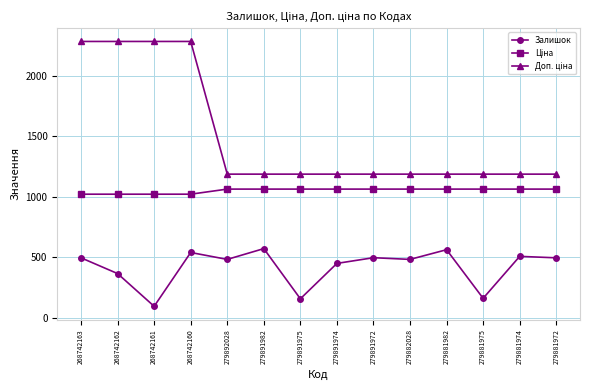

What is the sum of all Залишок values?

5884.0